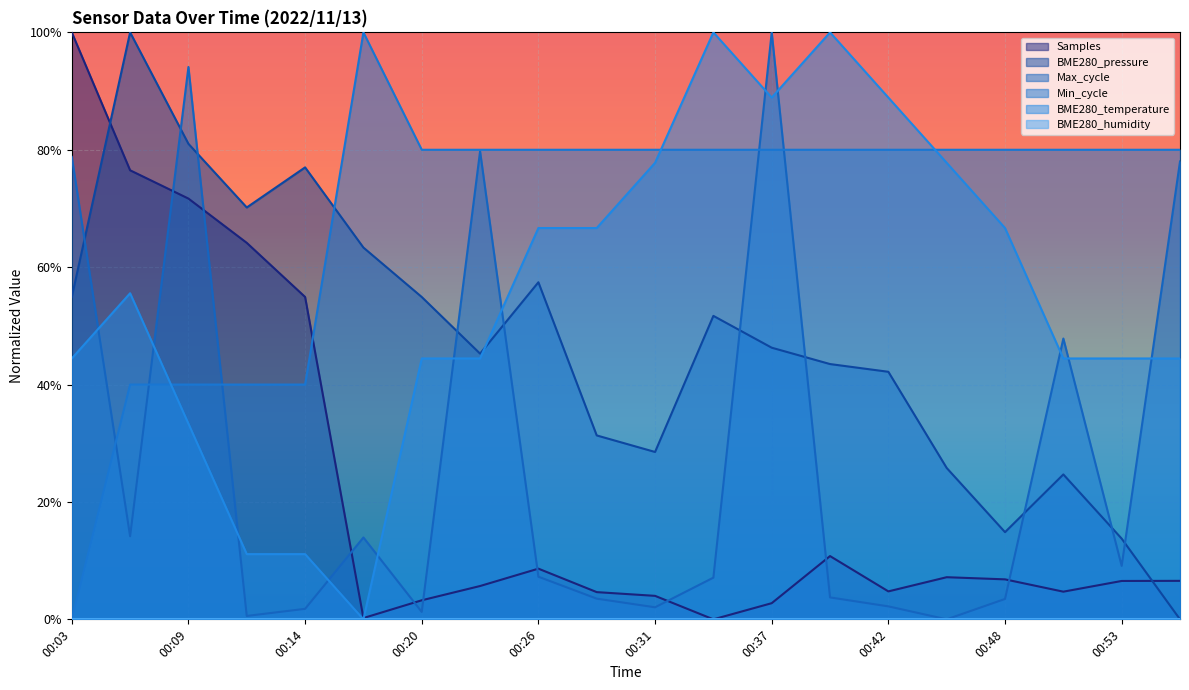

Is it true that Min_cycle equals 0.8 at 00:34?

True